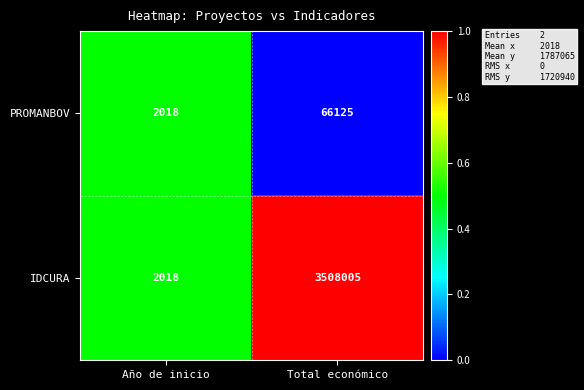

Count the number of data series in this chart.

2